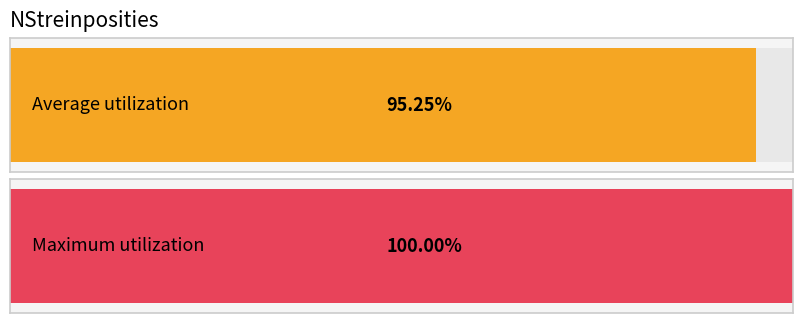

Are the bars grouped side by side (vs. stacked)?

No